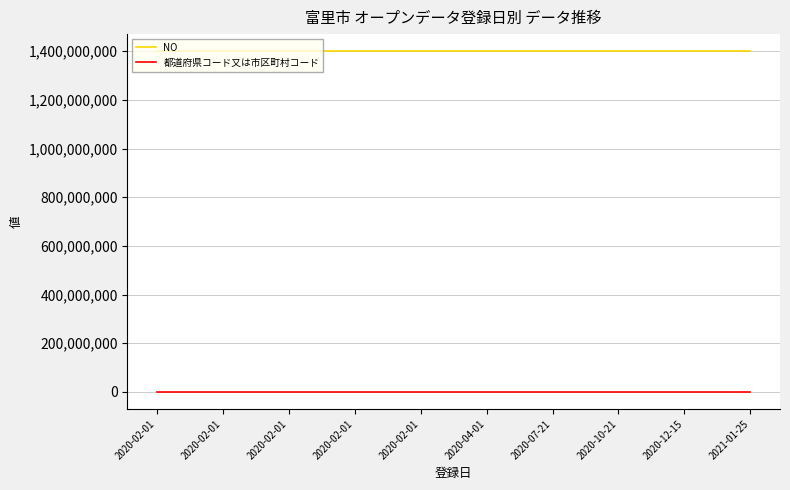

What are all the series names shown in the legend?

NO, 都道府県コード又は市区町村コード